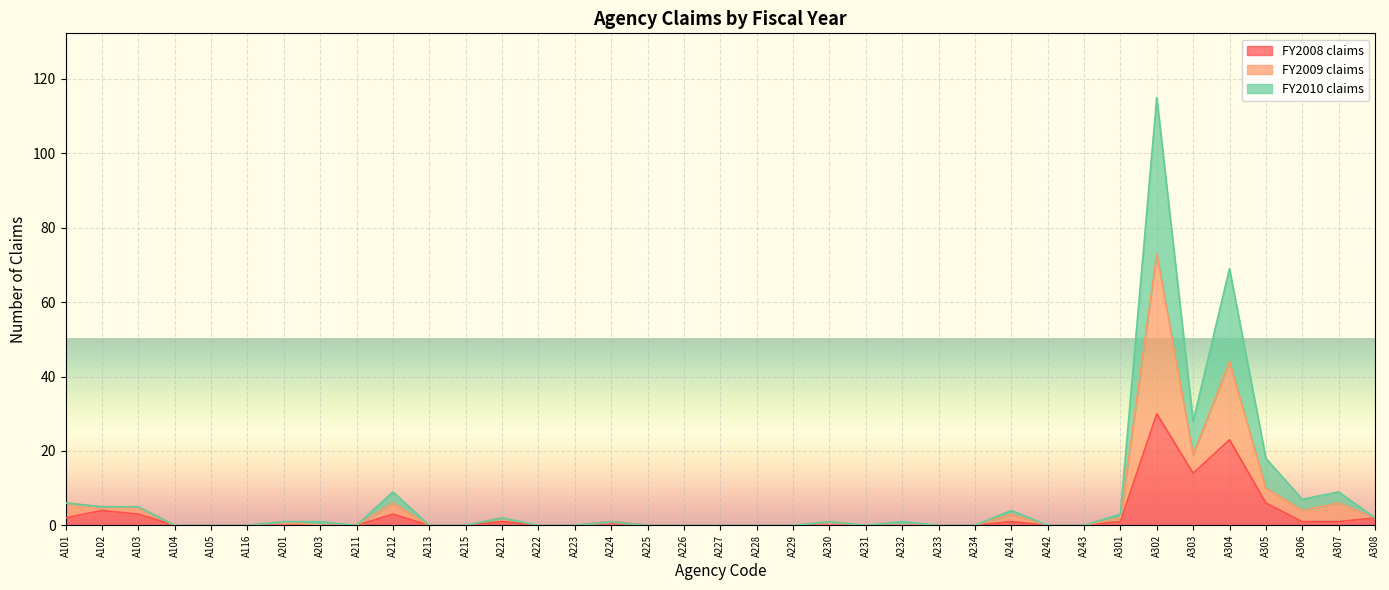

True or false: FY2008 claims and FY2009 claims cross at least once.

False